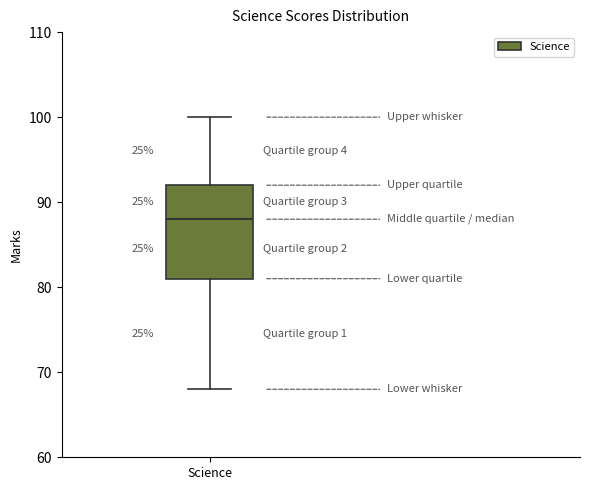

Transcribe this box plot: give where the median line is, the range the box spans, and where the two whiskers end, as read against the y-axis. The values are not printed on the chart, so give them approximately, as read against the axis.

median 88, box 81 to 92, whiskers 68 to 100